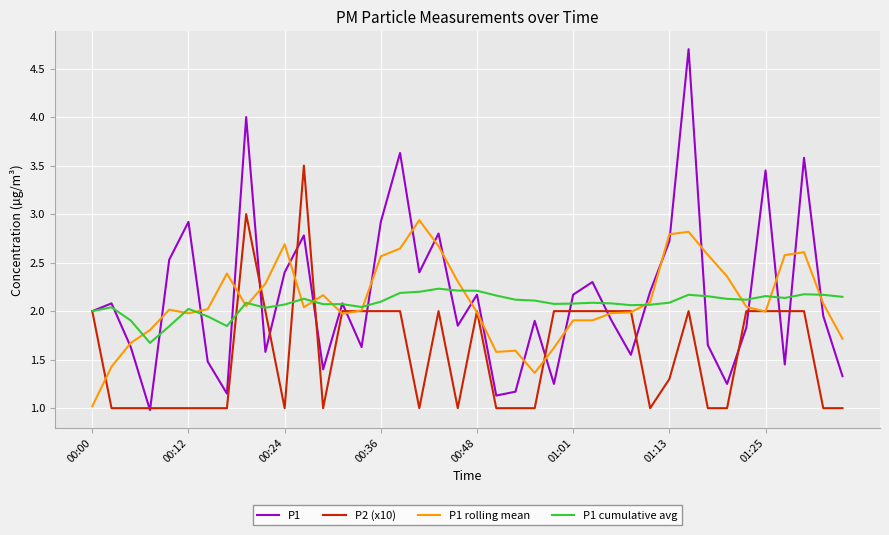

What is the smallest value displayed?

1.0